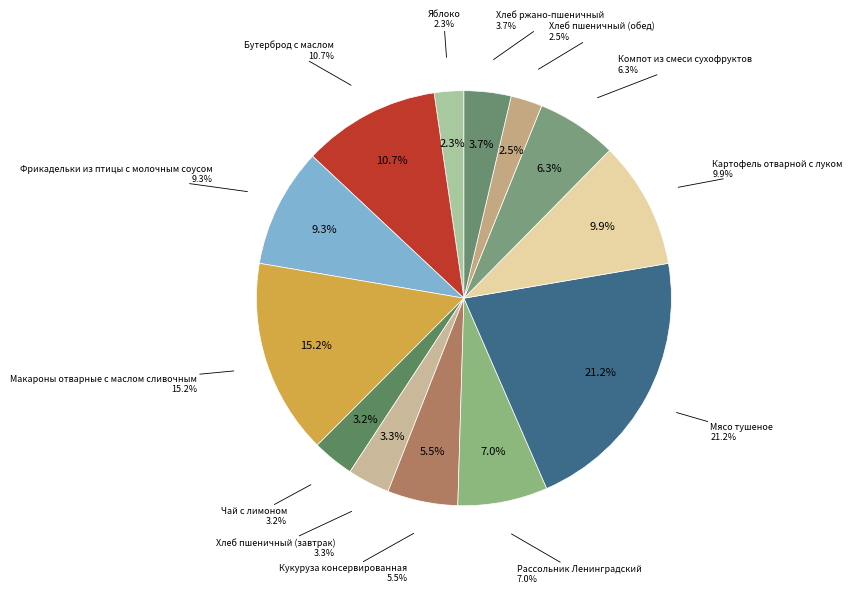

Which slice is the largest?

Мясо тушеное